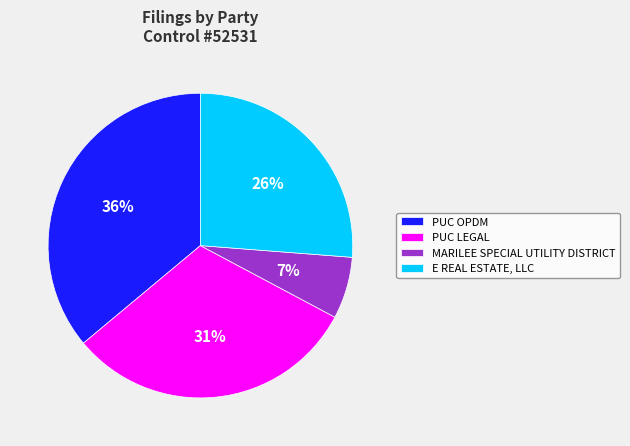

Is E REAL ESTATE, LLC the majority of the pie?

No